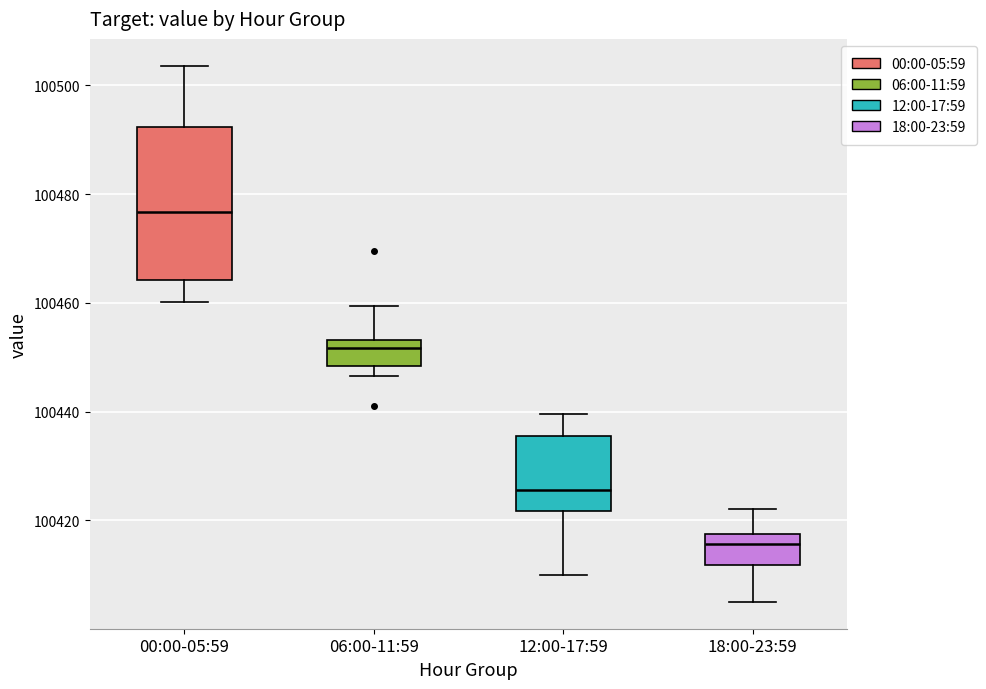

Where is the lower edge of the box for 12:00-17:59 on the y-axis? The values are not printed on the chart, so give them approximately, as read against the axis.

100422